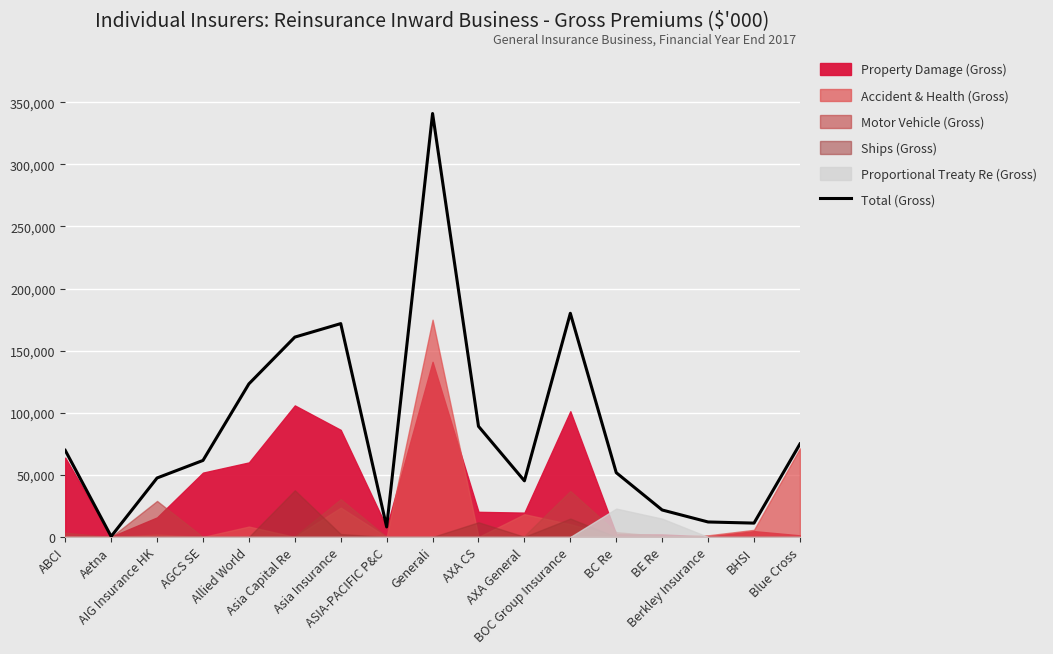

The chart shows a value of 32971 at AIG Insurance HK. True or false?

False